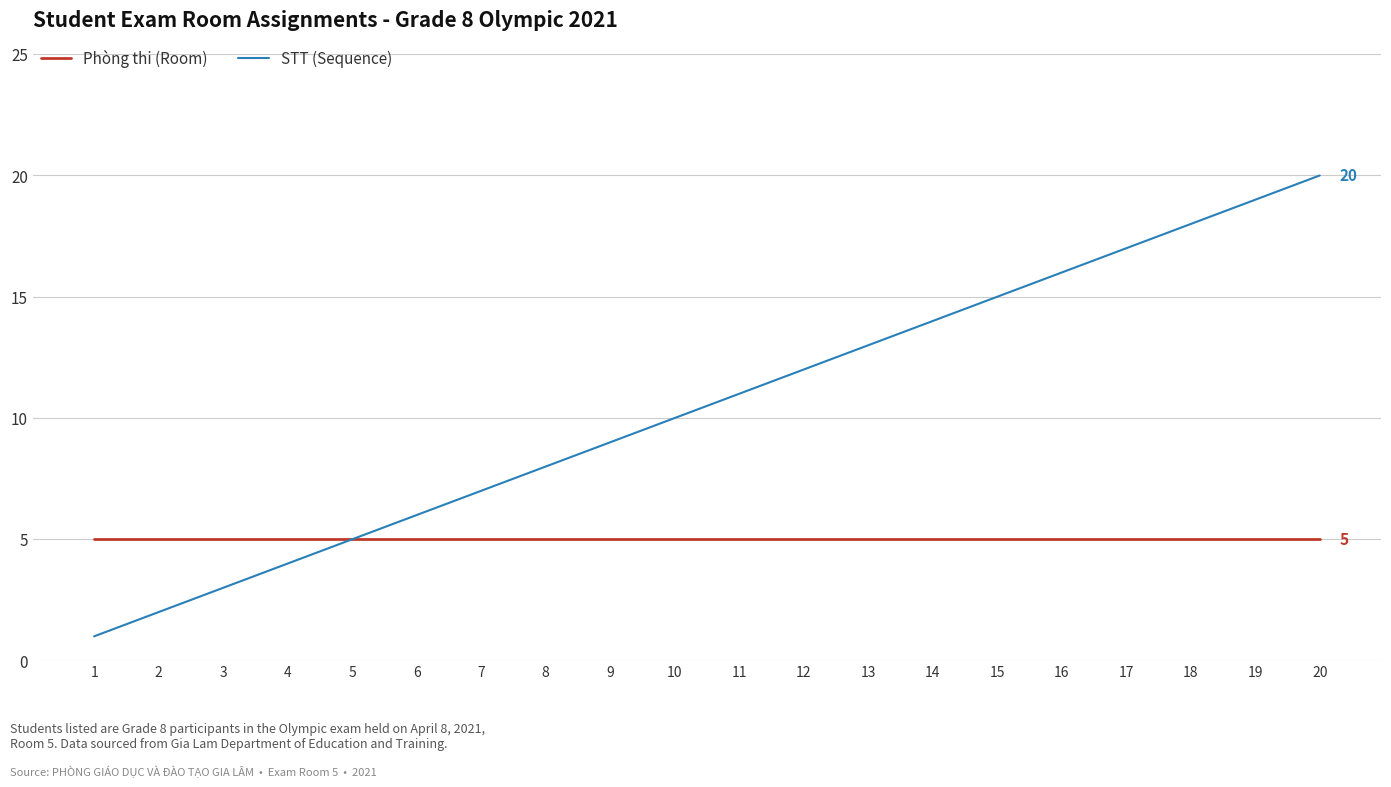

List the series in order of their overall mean, highest first.

STT (Sequence), Phòng thi (Room)